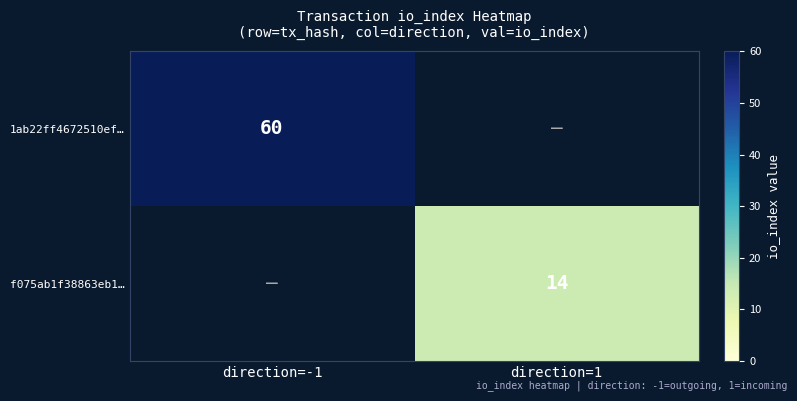

The 1ab22ff4672510ef… series shows 41 at direction=-1. True or false?

False